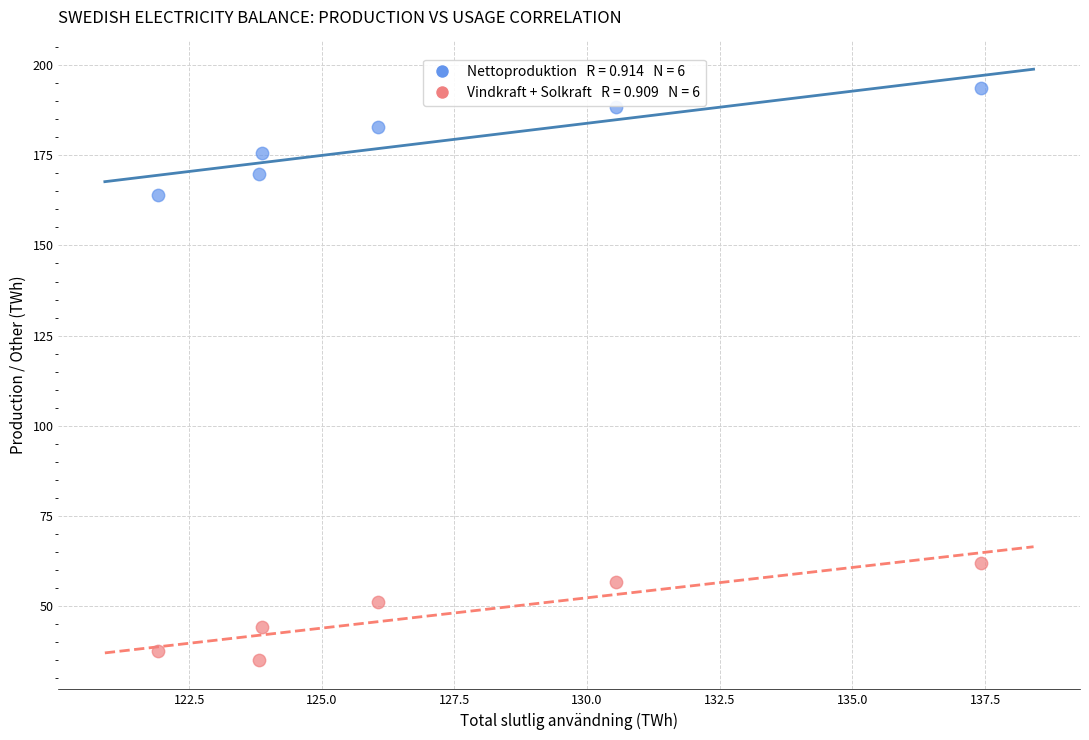

Across all data points, what is the average Y value?

113.3